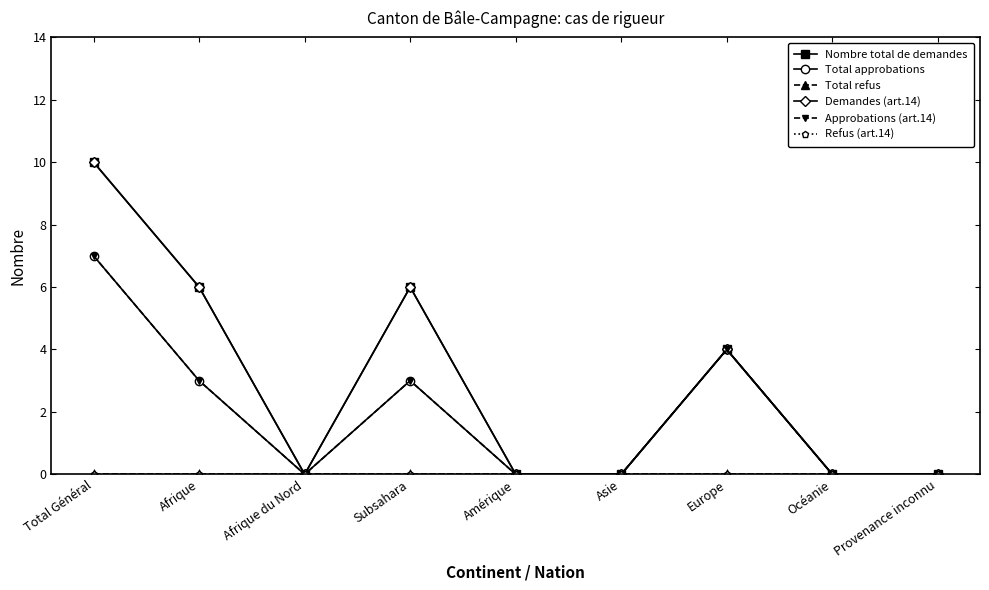

Which series changed the most between Afrique du Nord and Europe?

Nombre total de demandes